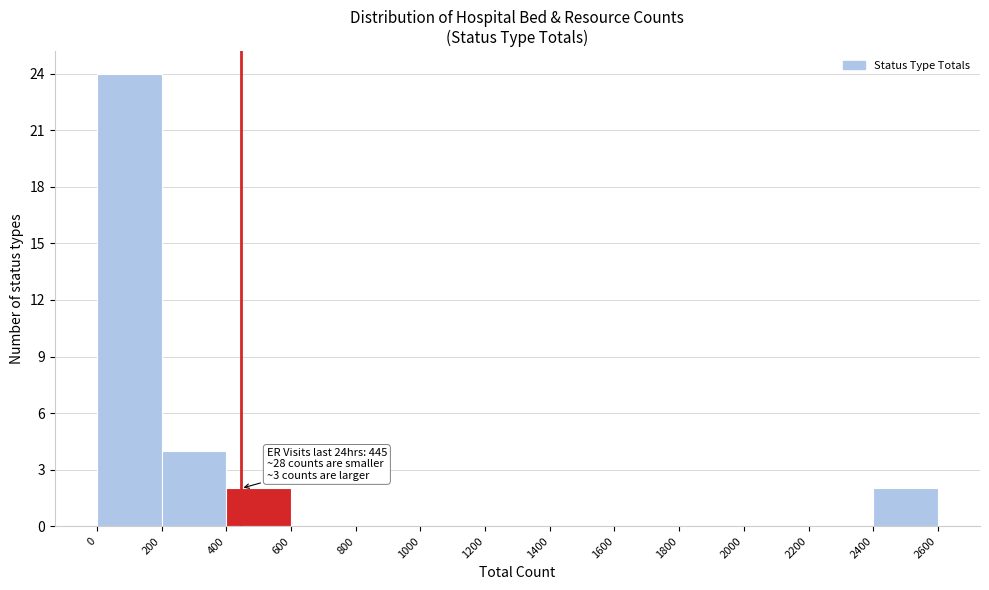

Over which range of the x-axis is the bar tallest?

0 to 200